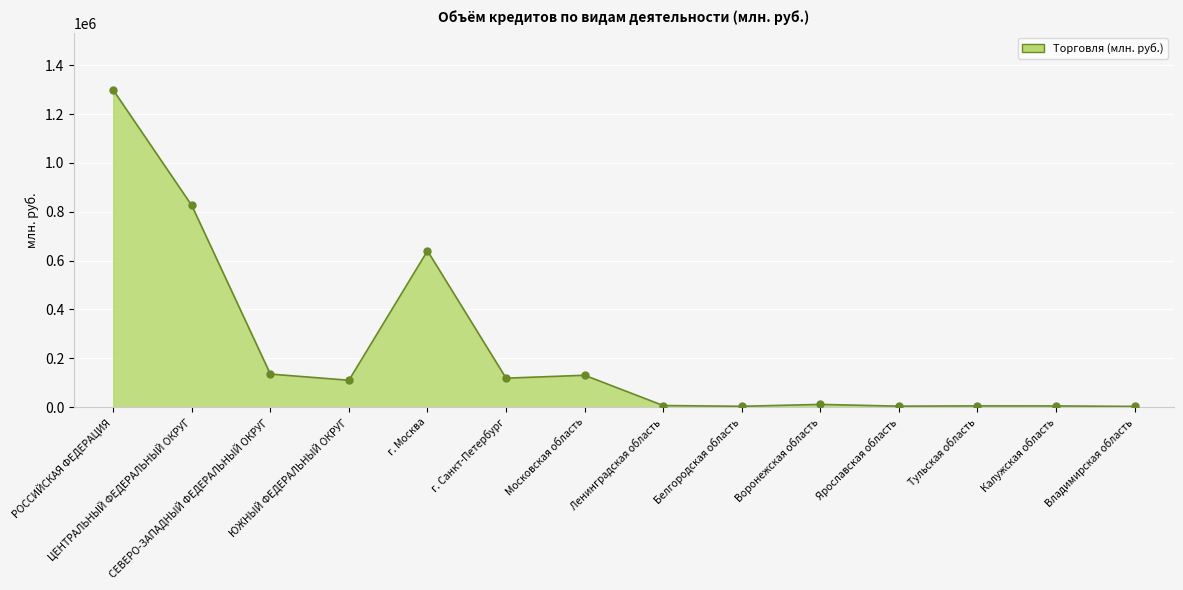

What is the maximum value shown in the chart?

1298913